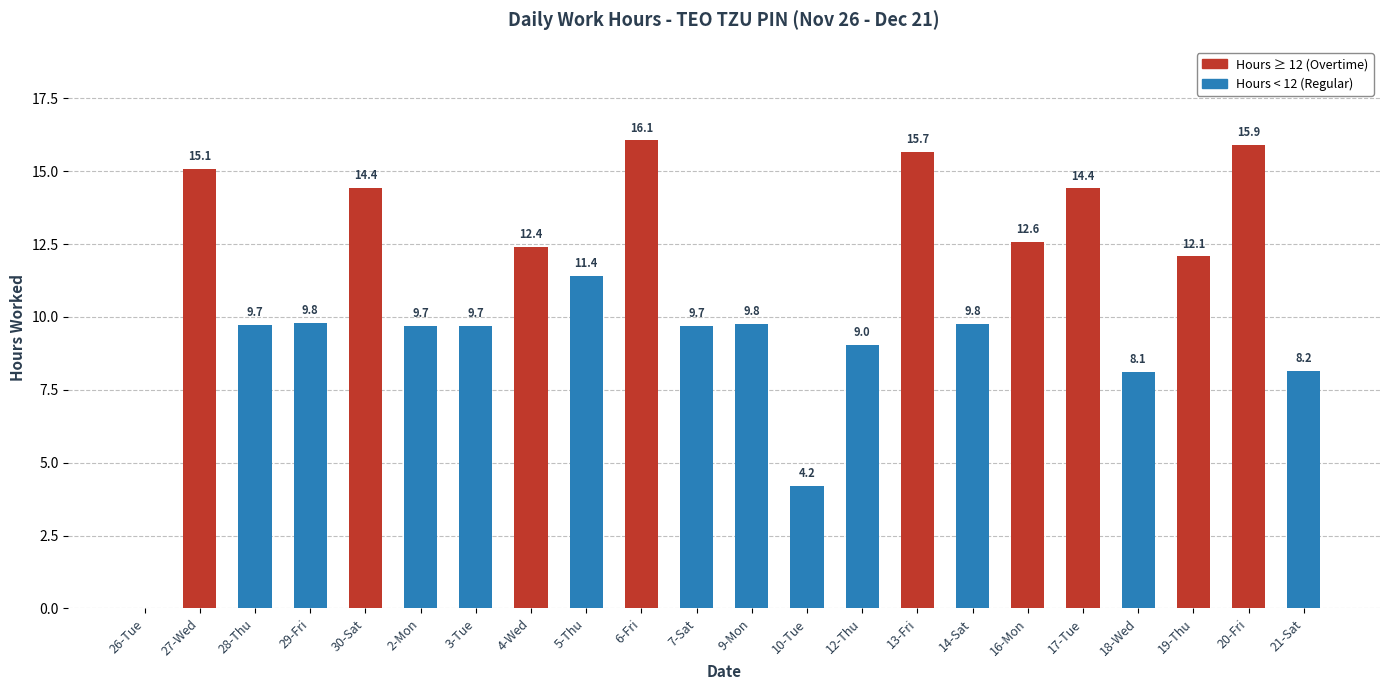

At which label is the value closest to 8?

18-Wed